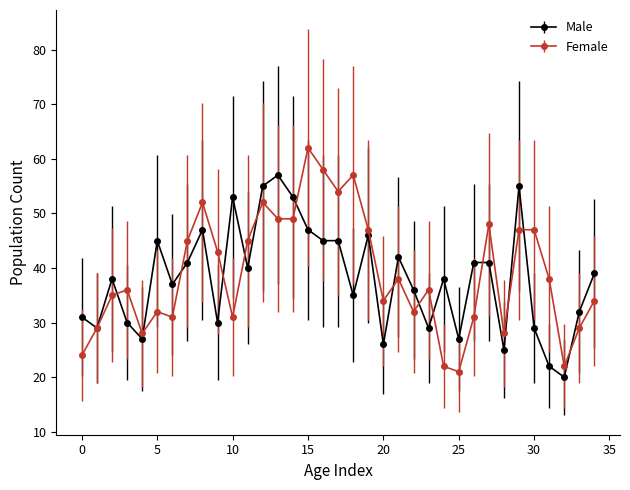

Rank the series by their maximum value, from highest to lowest.

Female, Male